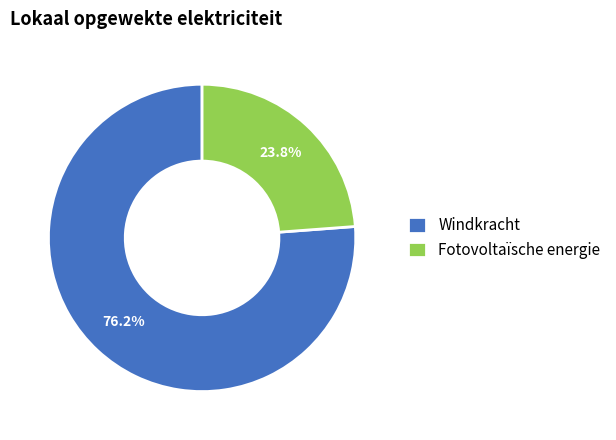

What is the majority slice?

Windkracht